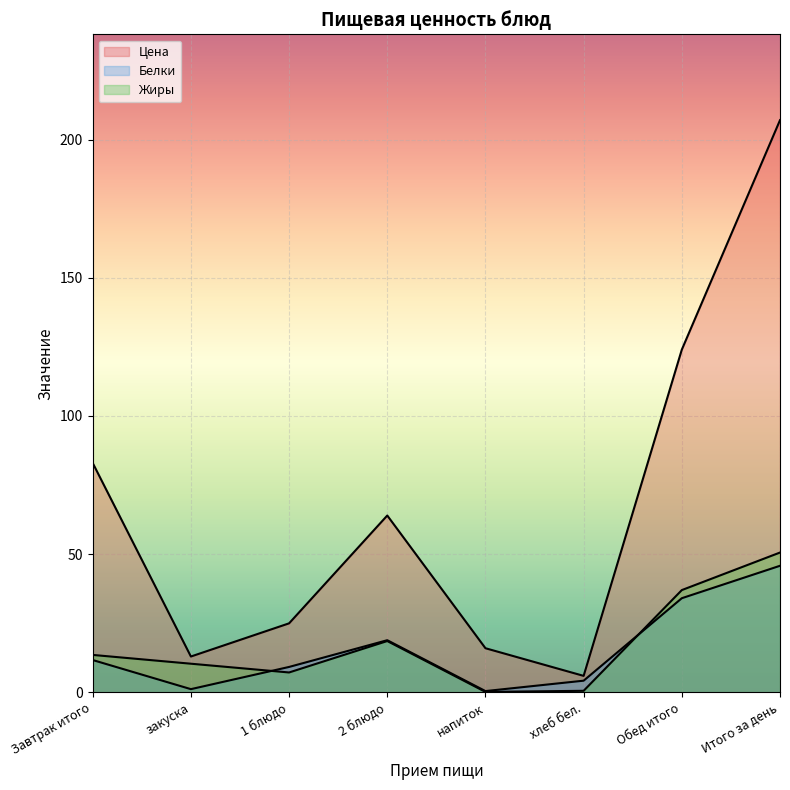

In Белки, how many points are lower than both neighbors (excluding endpoints)?

2